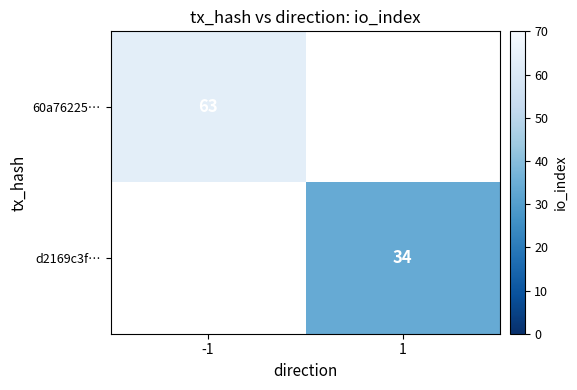

Is it true that d2169c3f… equals 56 at 1?

False